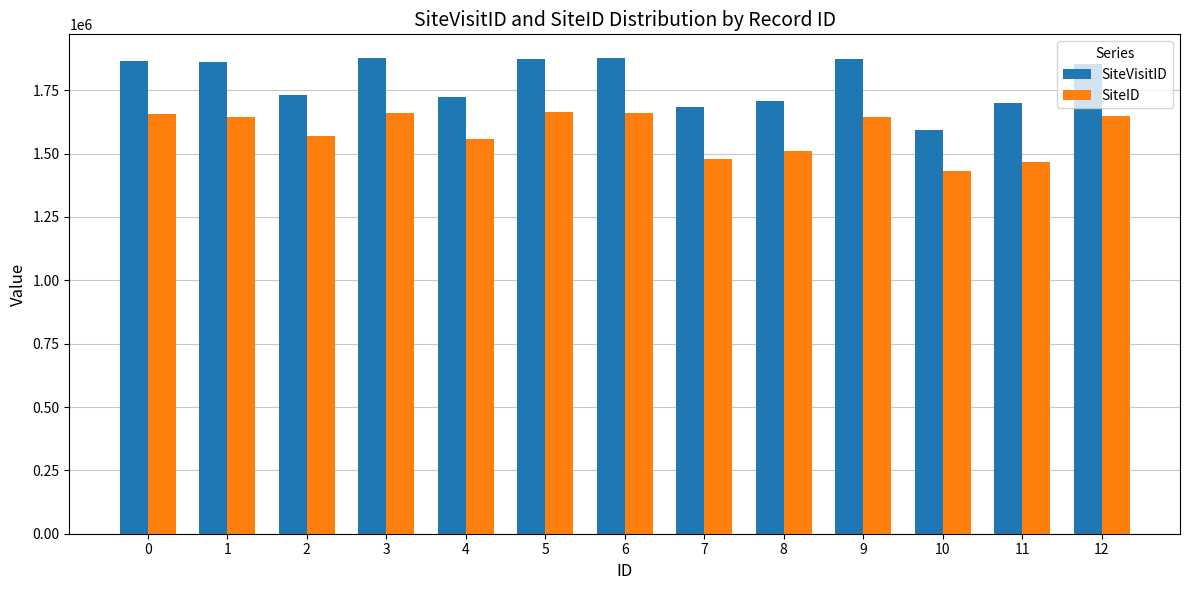

What is the sum of all SiteVisitID values?

23215026